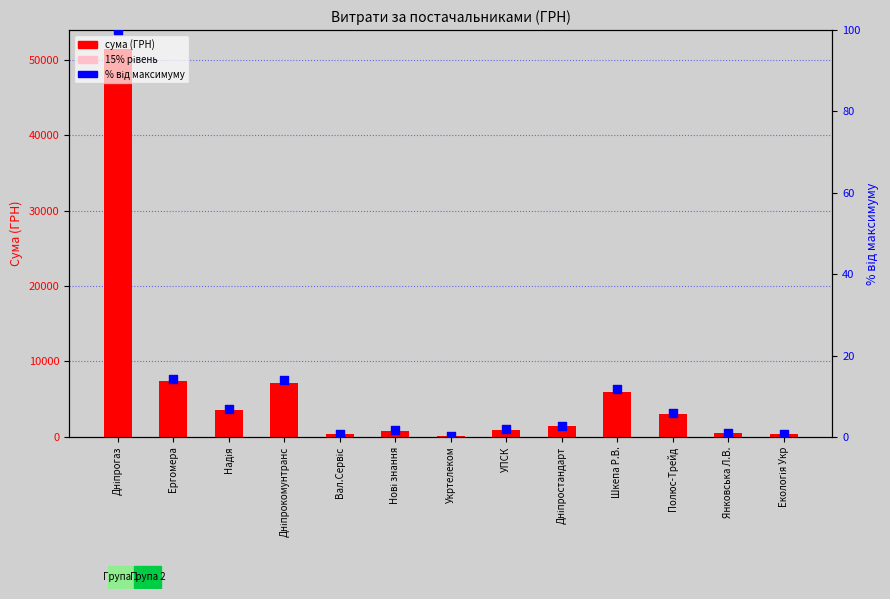

What are all the series names shown in the legend?

СУМА (ГРН), 15% рівень, % від макс.